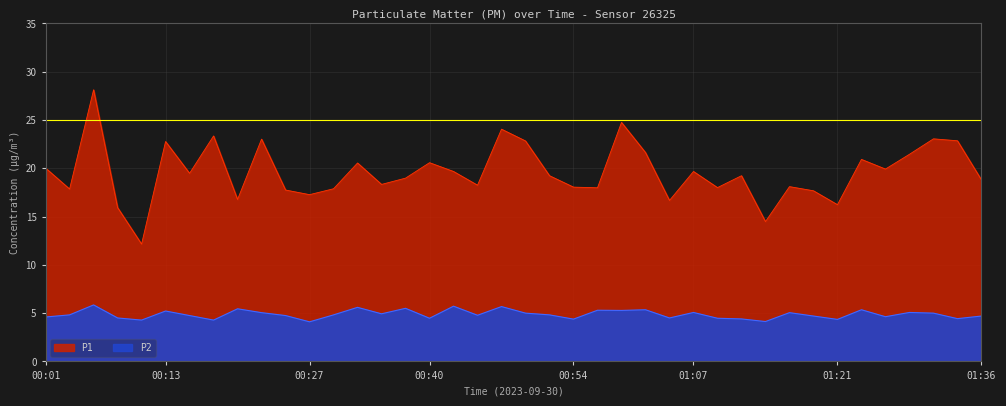

At which category does P1 reach its first local valley?

00:03